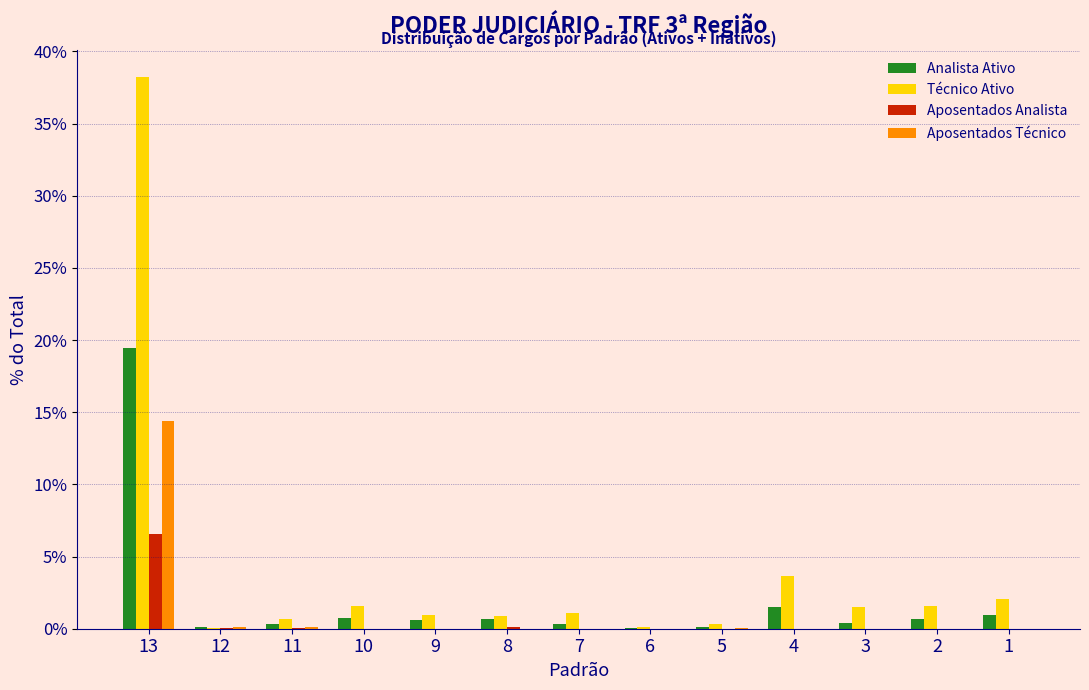

At which category is the sum across all series the highest?

13